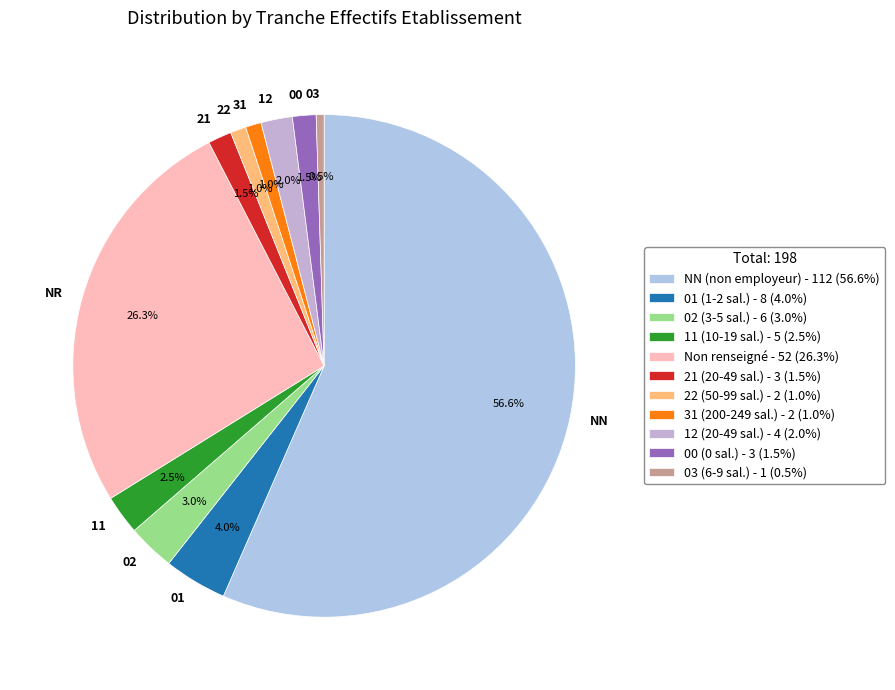

Approximately how many times larger is the value at 02 compared to 22?

3.0